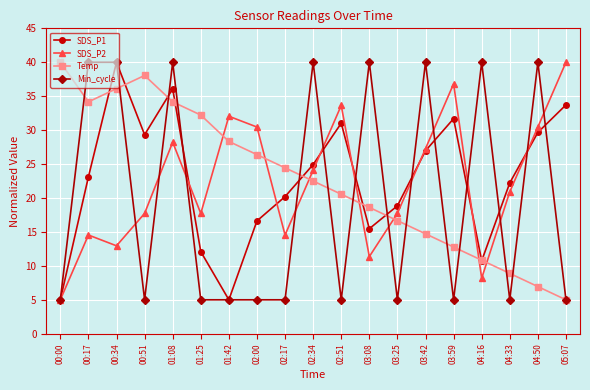

Reading right to left, list all the values displayed in this chart.

SDS_P1: 33.7	29.7	22.2	10.7	31.7	27.0	18.9	15.5	31.0	24.9	20.2	16.6	5.0	12.1	36.1	29.3	40.0	23.1	5.0
SDS_P2: 40.0	30.5	20.9	8.2	36.8	27.3	17.7	11.4	33.6	24.1	14.5	30.5	32.0	17.7	28.2	17.7	13.0	14.5	5.0
Temp: 5.0	6.9	8.9	10.8	12.8	14.7	16.7	18.6	20.6	22.5	24.4	26.4	28.3	32.2	34.2	38.1	36.1	34.2	40.0
Min_cycle: 5.0	40.0	5.0	40.0	5.0	40.0	5.0	40.0	5.0	40.0	5.0	5.0	5.0	5.0	40.0	5.0	40.0	40.0	5.0